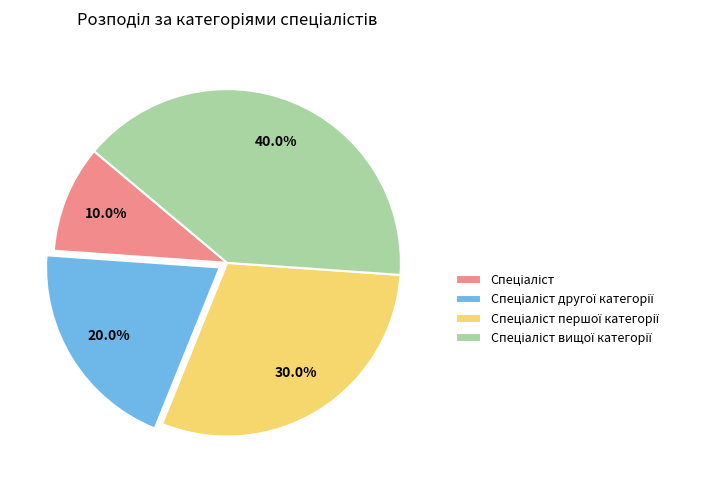

Does any single category account for the majority?

No